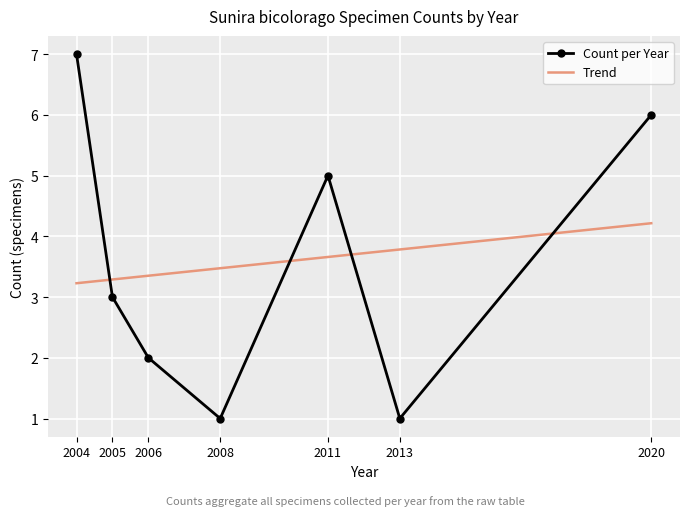

Rank the categories by value from lowest to highest.

2008, 2013, 2006, 2005, 2011, 2020, 2004